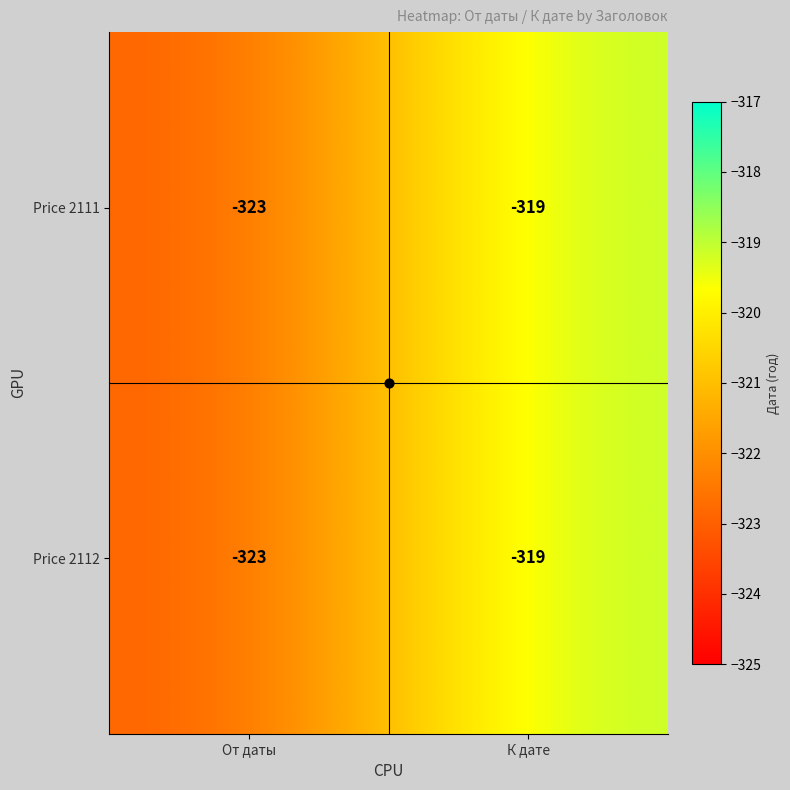

At which label does Price 2111 reach its minimum?

От даты